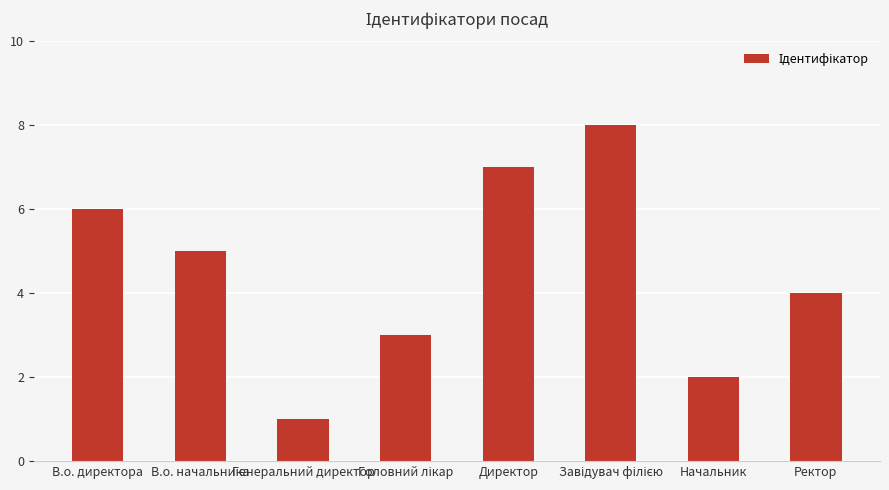

What is the difference between the maximum and minimum values?

7